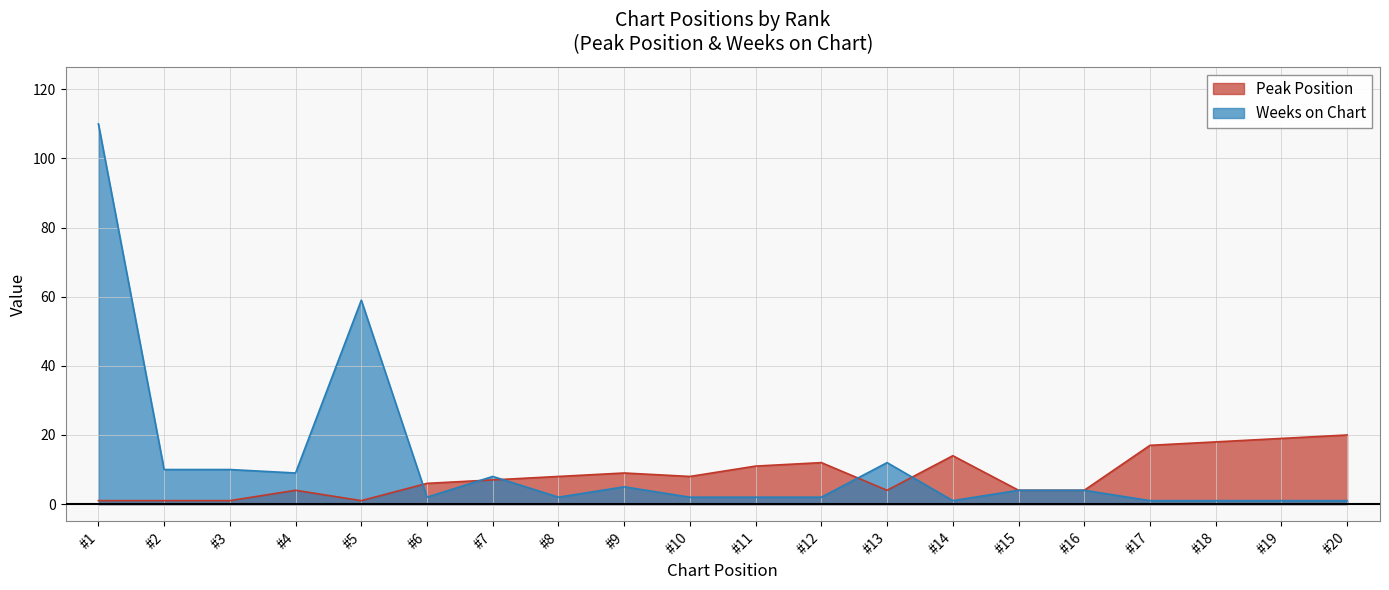

What is the lowest value of the Weeks on Chart series?

1